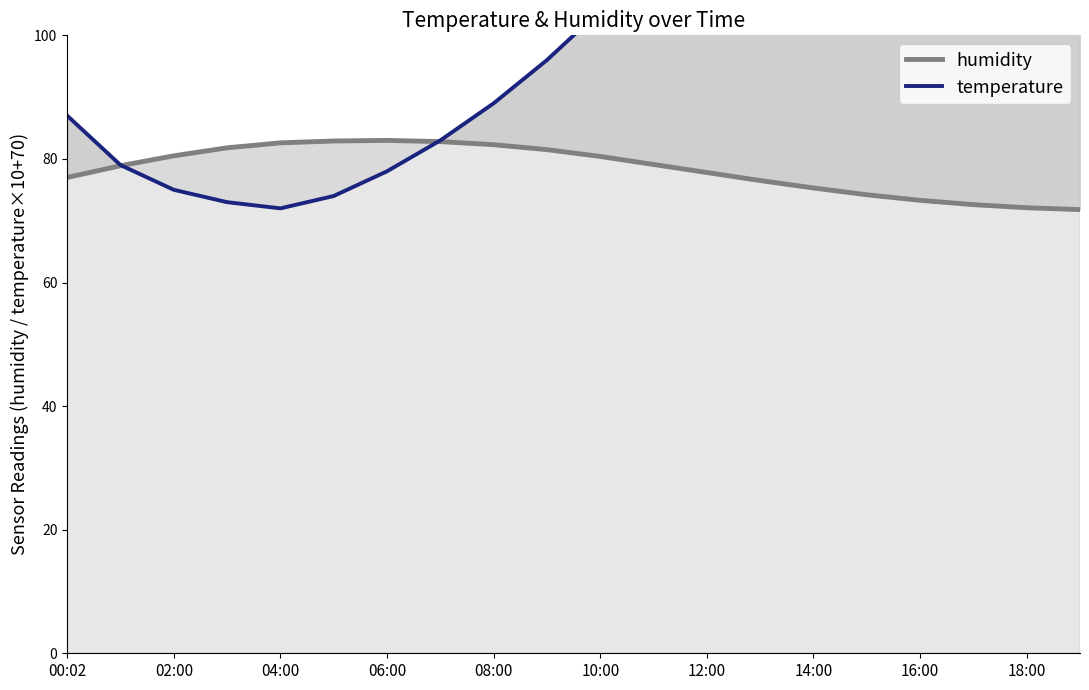

At how many categories does at least one series exceed 130?

4